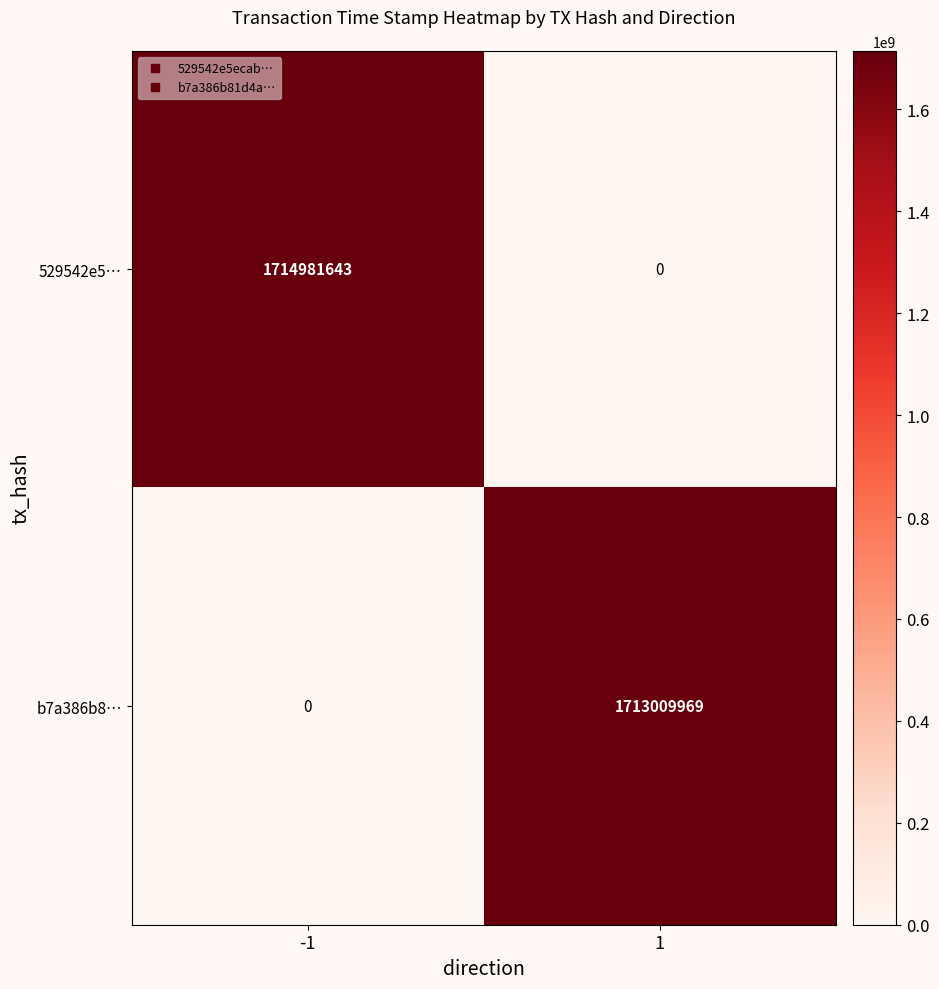

What is the average value of the 529542e5… series?

857490822